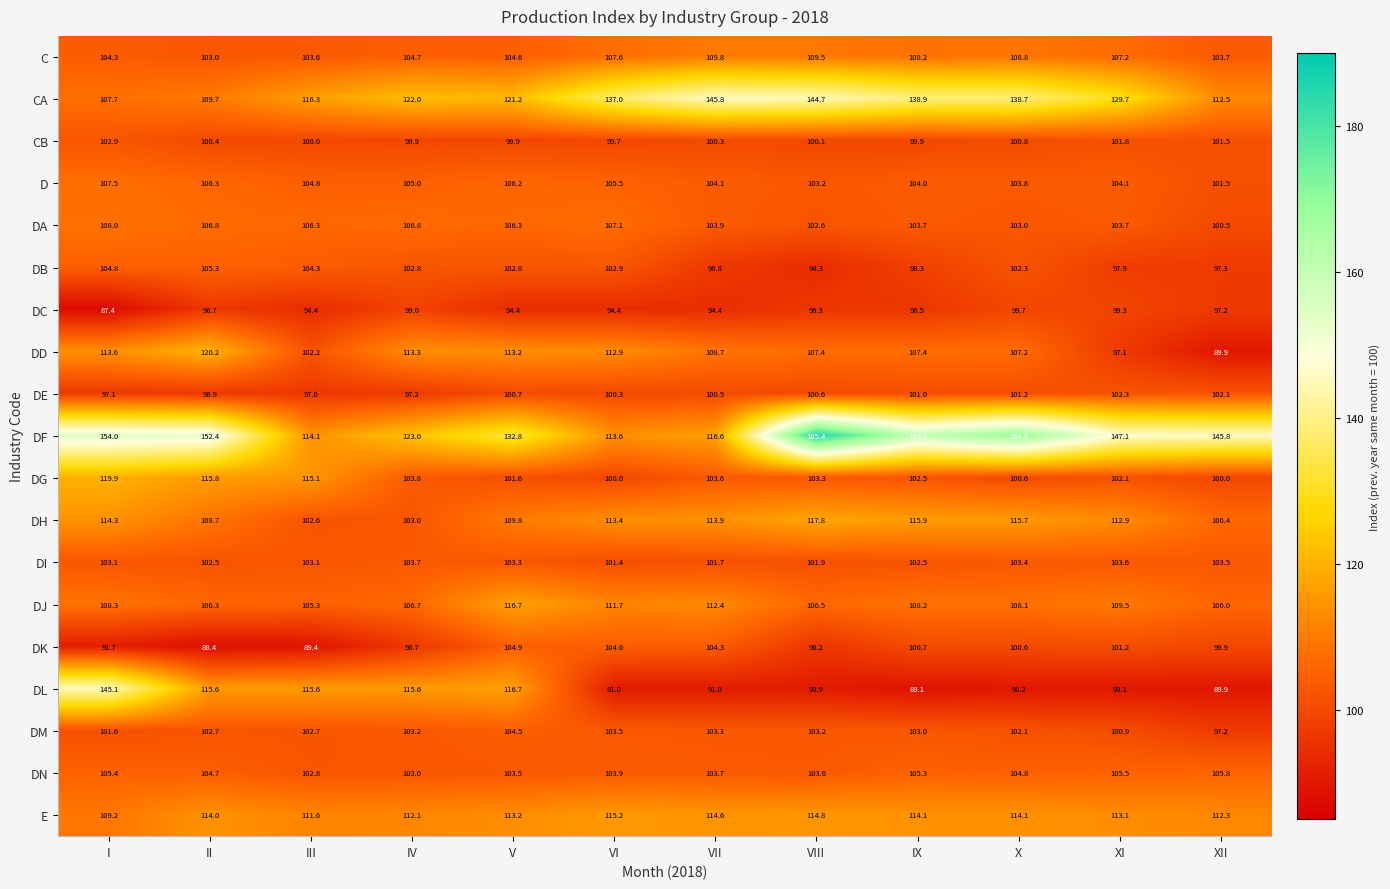

Count the number of categories in the chart.

12